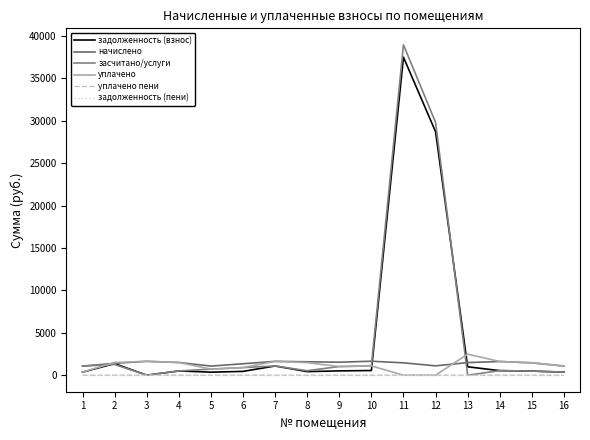

Does the chart have visible grid lines?

No